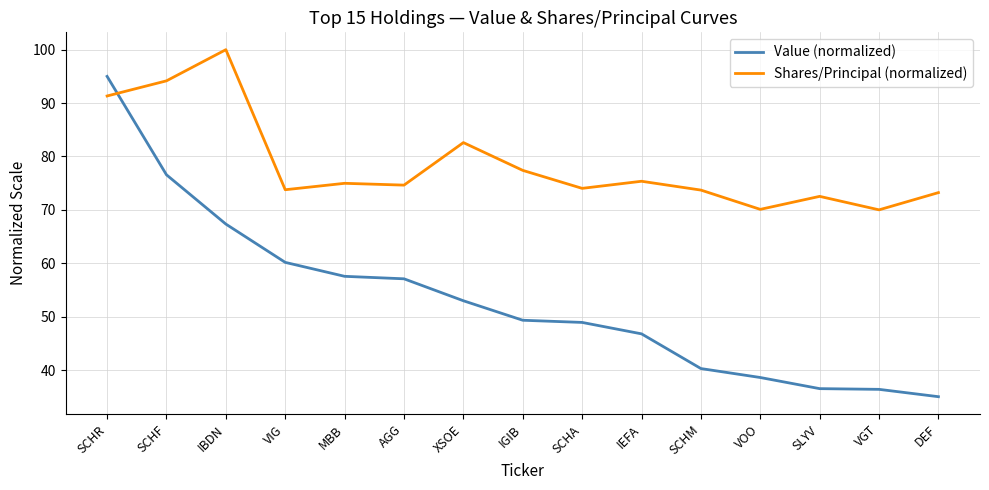

Where is Value (normalized) nearest to the value 65?

IBDN